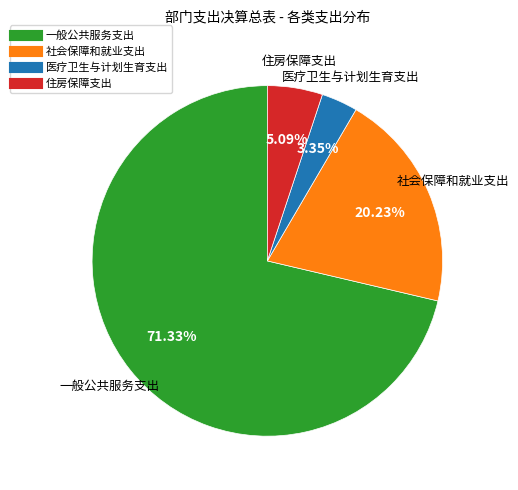

What is the ratio of the value at 社会保障和就业支出 to the value at 住房保障支出?

4.0